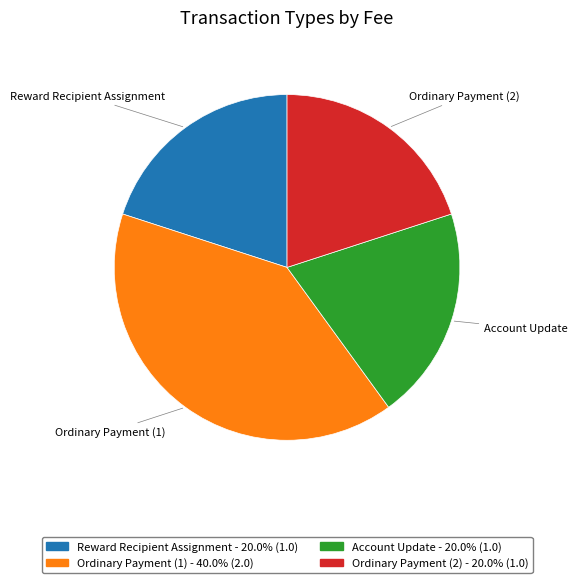

What is the largest slice in the pie chart?

Ordinary Payment (1)